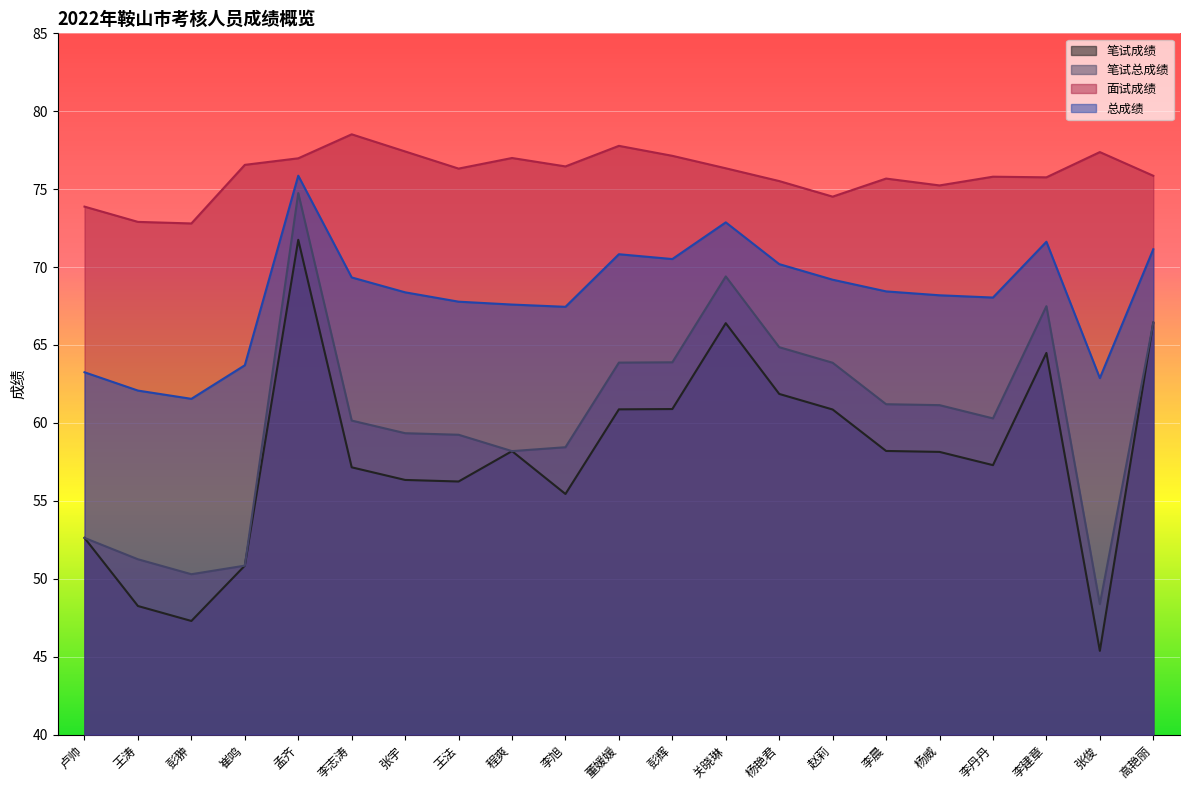

List the labels in order of 笔试成绩 value, smallest first.

张俊, 彭翀, 王涛, 崔鸣, 卢帅, 李旭, 王法, 张宇, 李志涛, 李丹丹, 杨威, 程爽, 李晨, 赵莉, 董媛媛, 彭辉, 杨艳君, 李建章, 关晓琳, 高艳丽, 孟齐